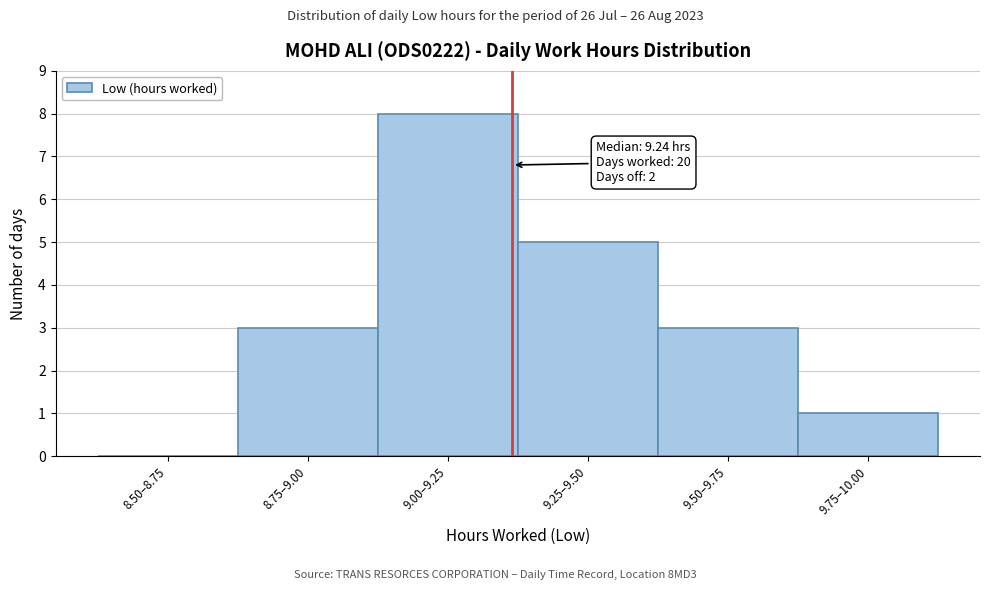

Reading right to left, extract all data points from this chart.

9.75–10.00=1	9.50–9.75=3	9.25–9.50=5	9.00–9.25=8	8.75–9.00=3	8.50–8.75=0